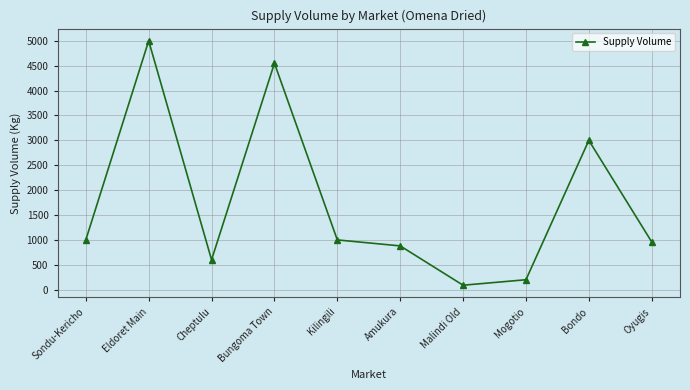

Read the value at Eldoret Main, to the nearest 10.

5000